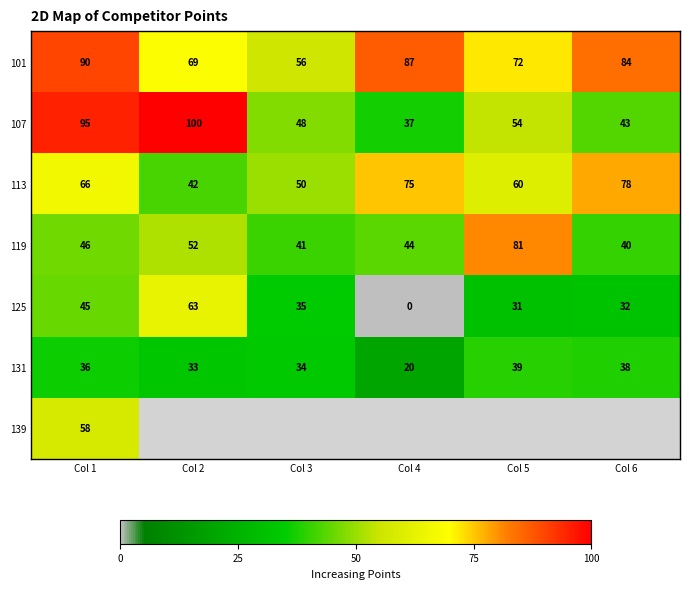

Where does the 101 series first go above 84?

Col 1